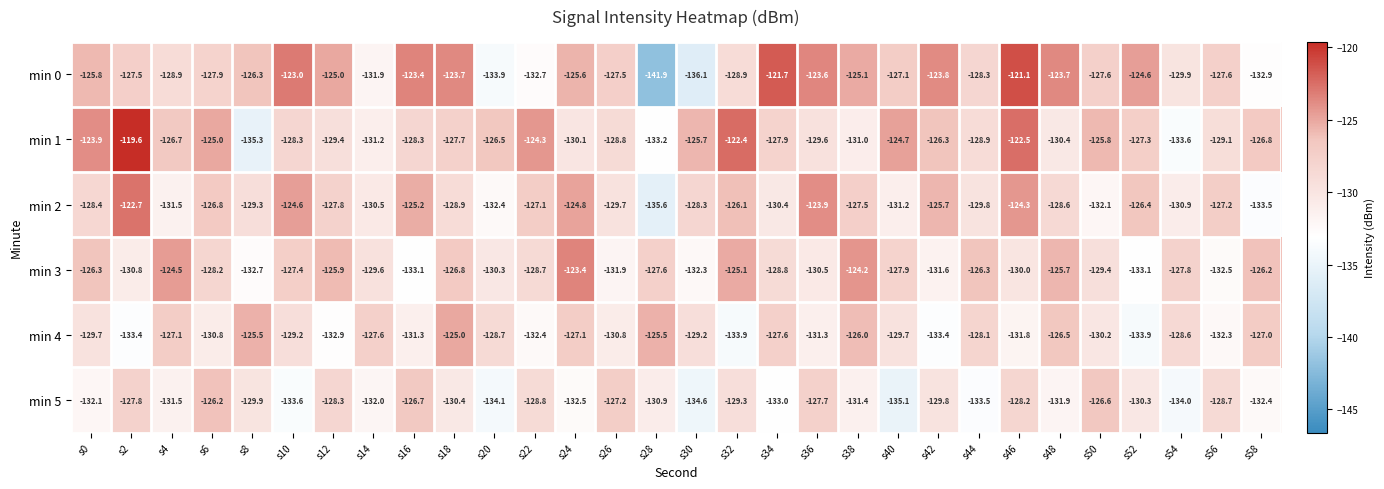

At which label does min 0 first exceed -127?

s0